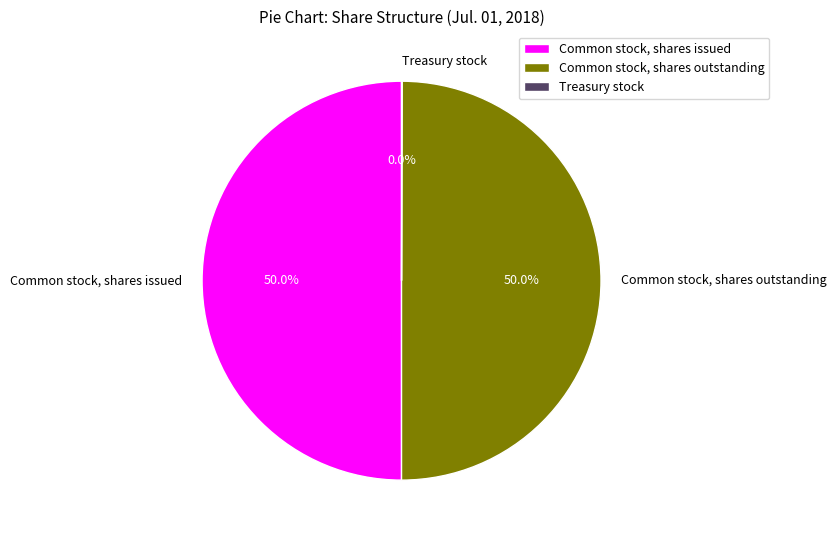

What percentage is NOT represented by Common stock, shares outstanding?

50.0%